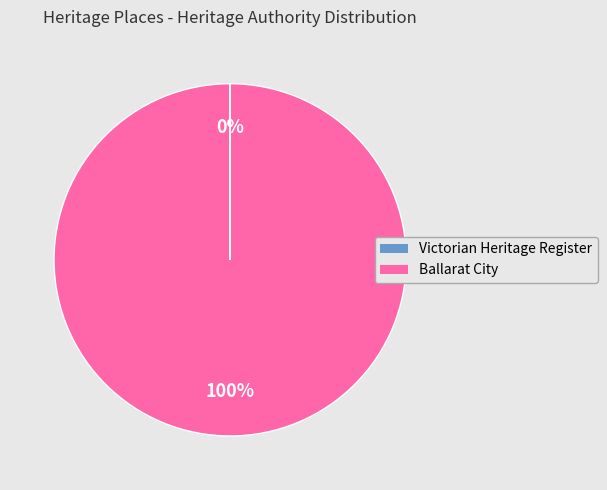

The Ballarat City slice represents 100% of the pie. True or false?

True